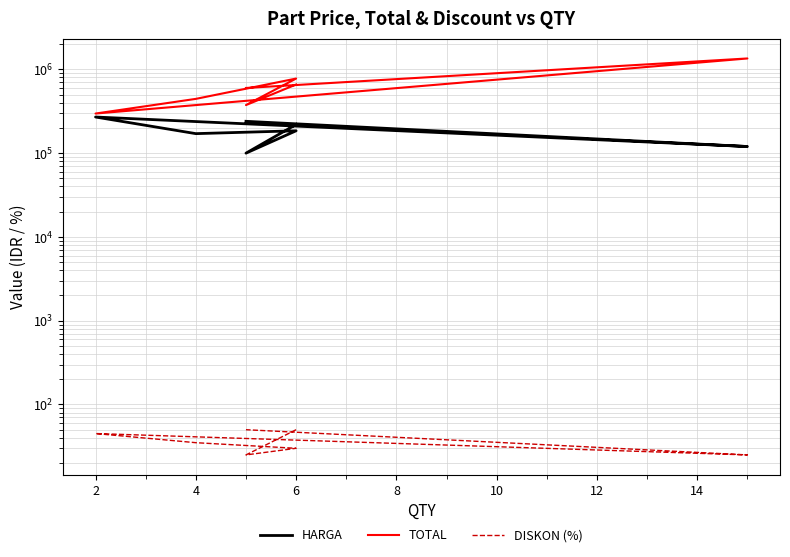

True or false: TOTAL and DISKON (%) cross at least once.

False